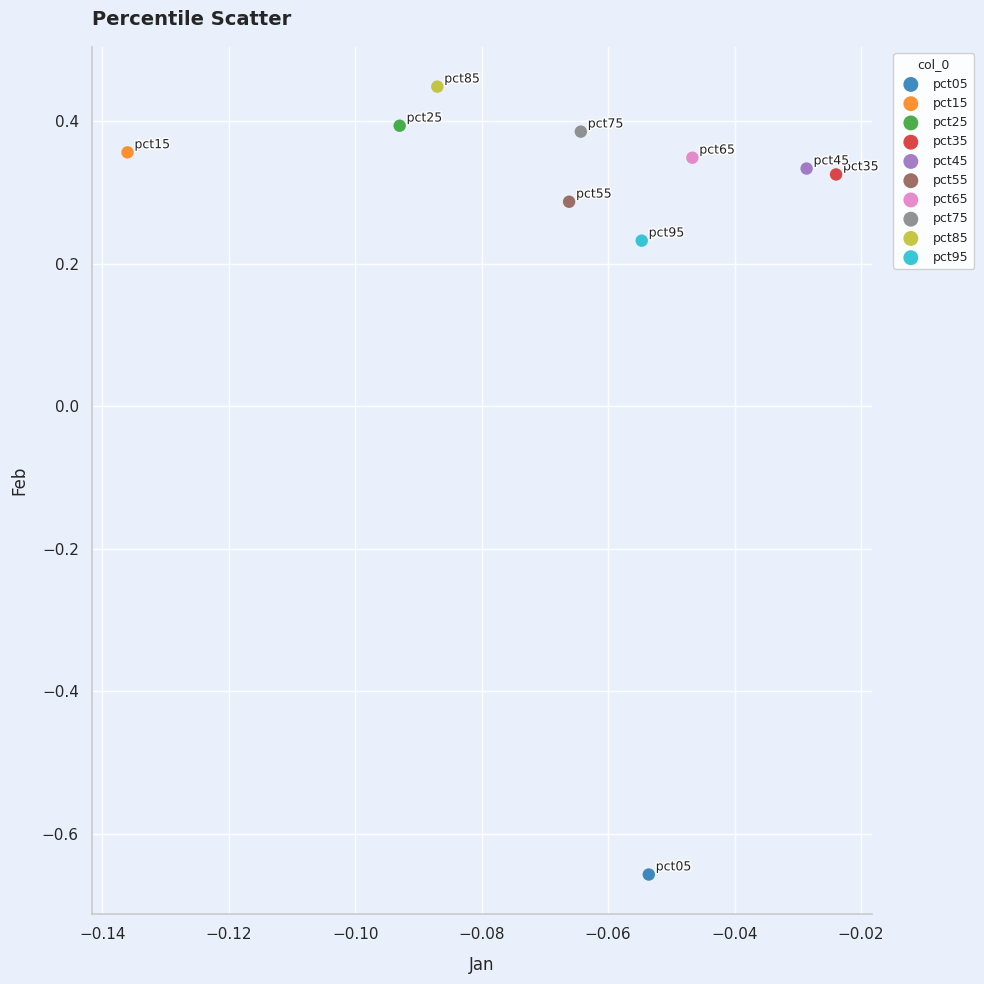

What are all the series names shown in the legend?

pct05, pct15, pct25, pct35, pct45, pct55, pct65, pct75, pct85, pct95